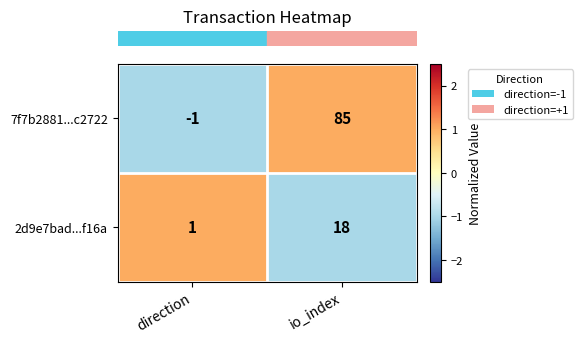

Read the 2d9e7bad...f16a value at io_index, to the nearest 10.

20